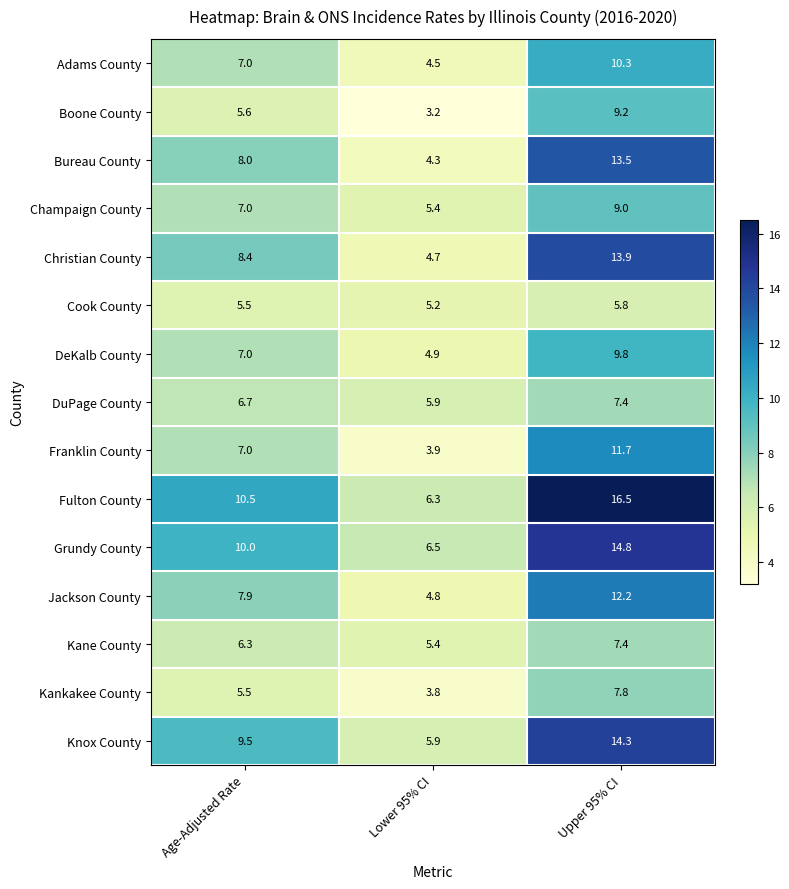

True or false: Boone County has a value of 5.6 at Age-Adjusted Rate.

True